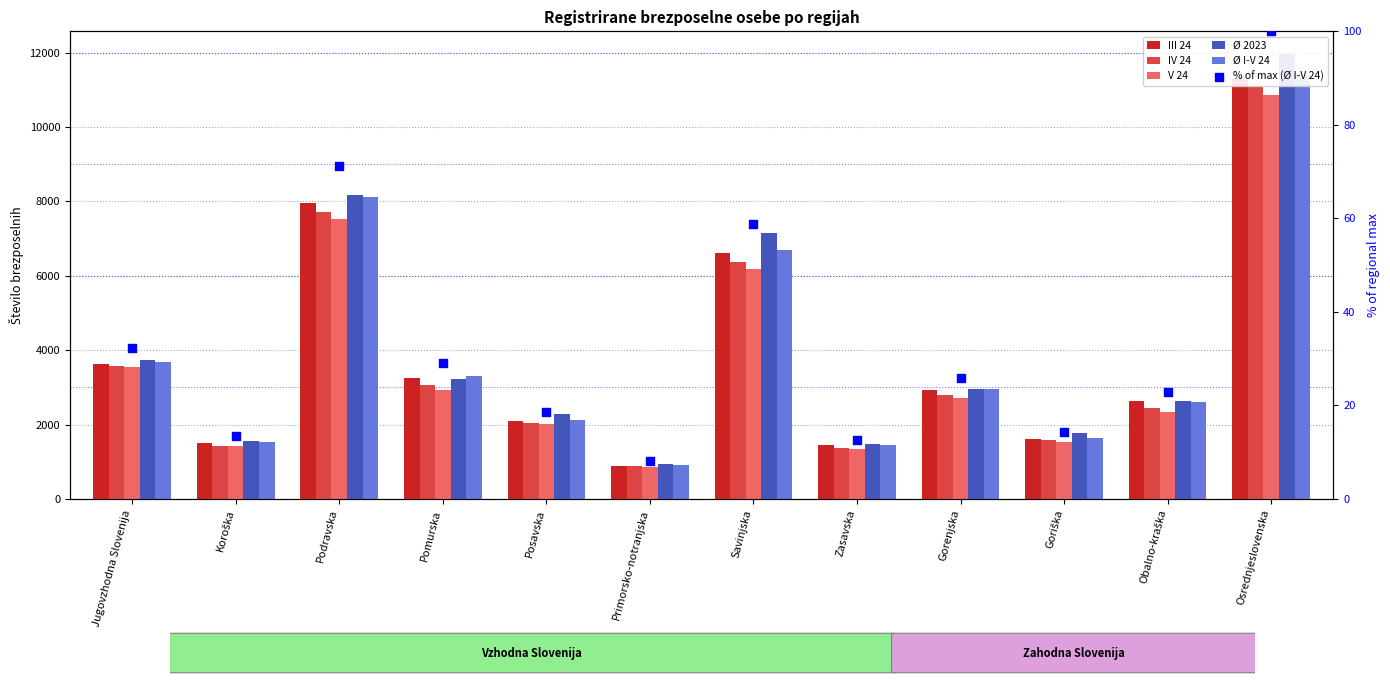

At how many categories does at least one series exceed 1557?

10